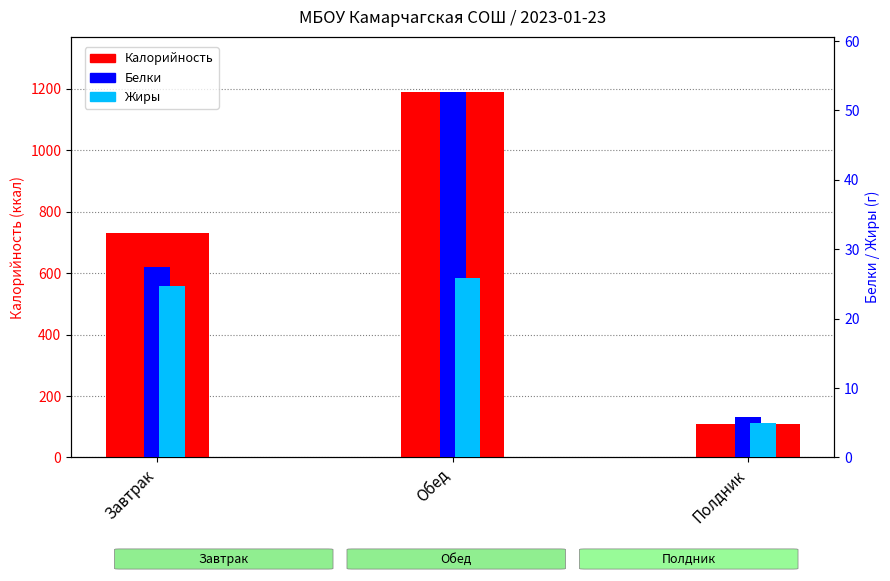

What is the value of the Жиры bar at the 2nd from the left?

25.9